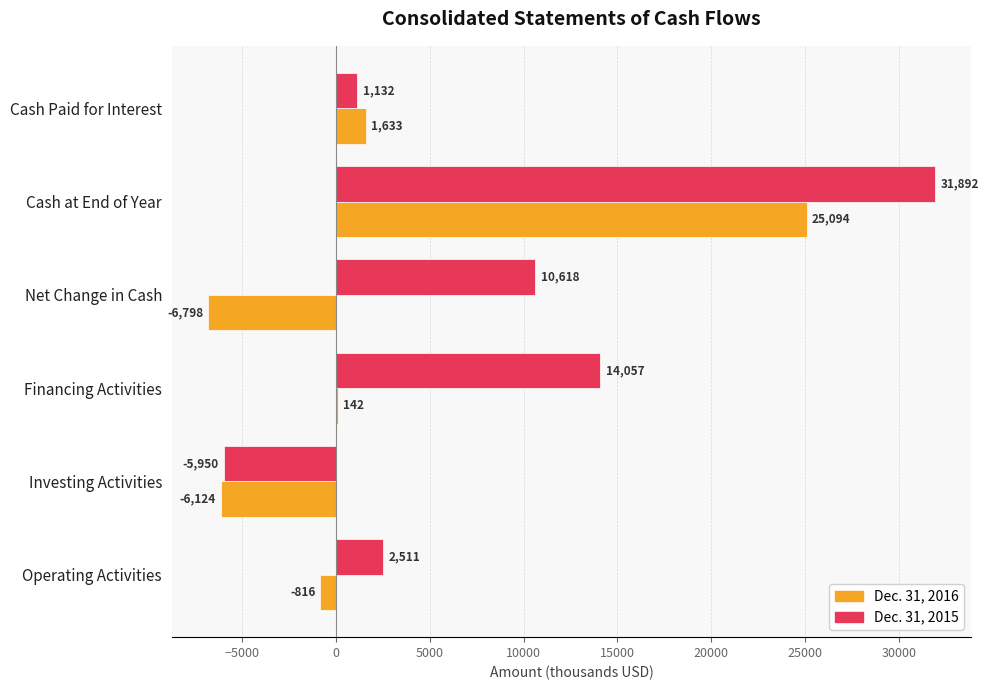

Which label corresponds to the largest value in the chart?

Cash at End of Year